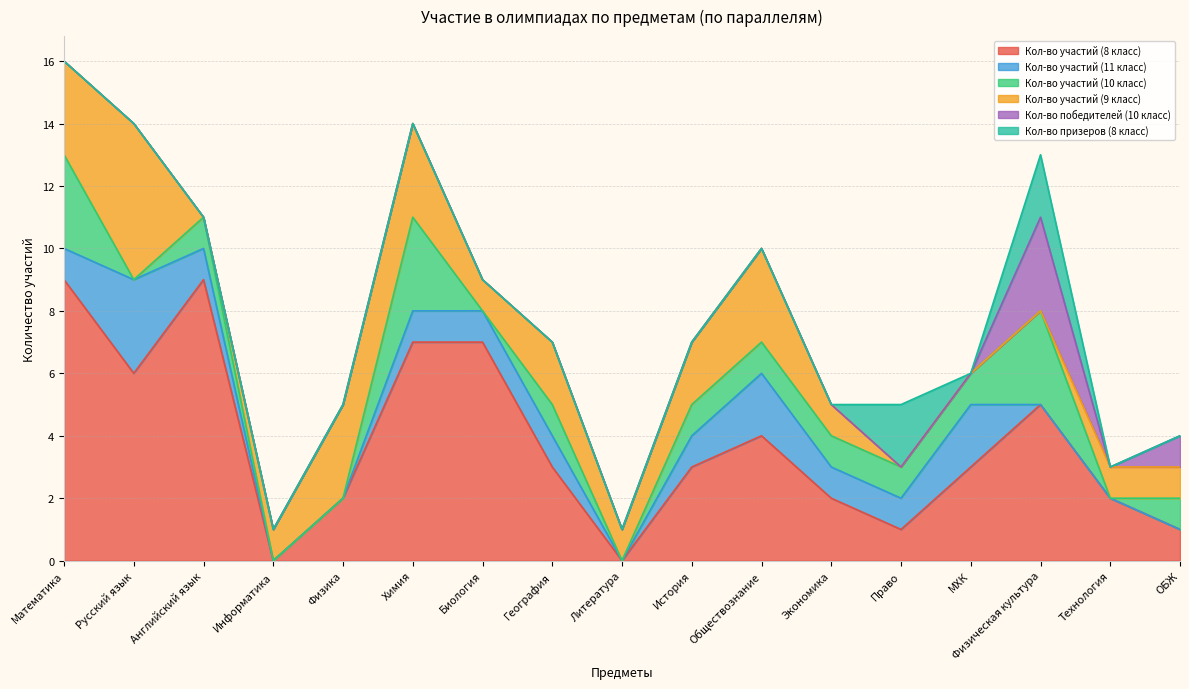

True or false: Кол-во участий (8 класс) and Кол-во участий (9 класс) cross at least once.

True